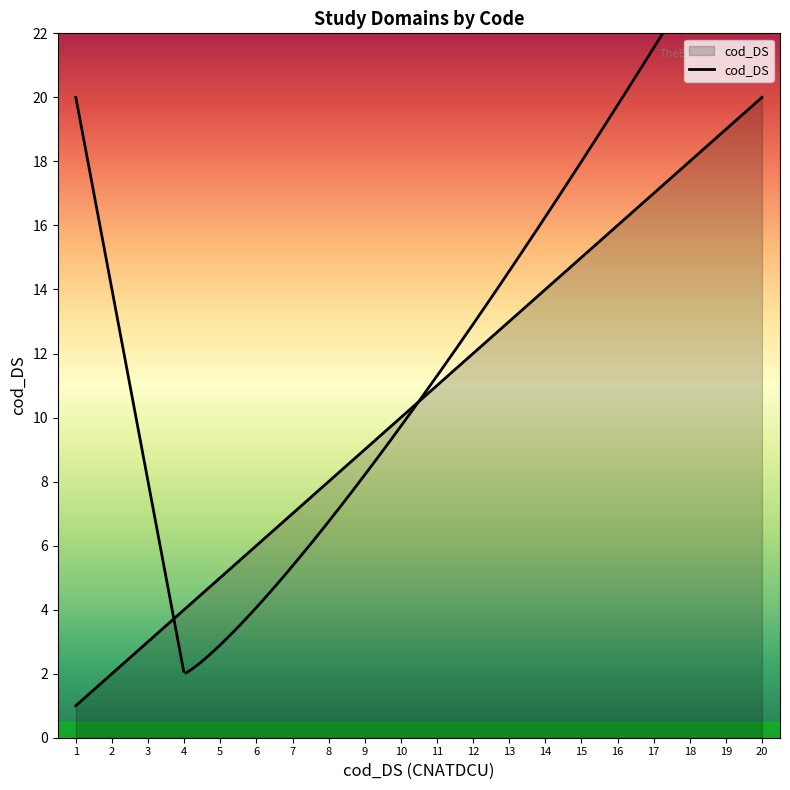

What is the difference between the second highest and second lowest values?

17